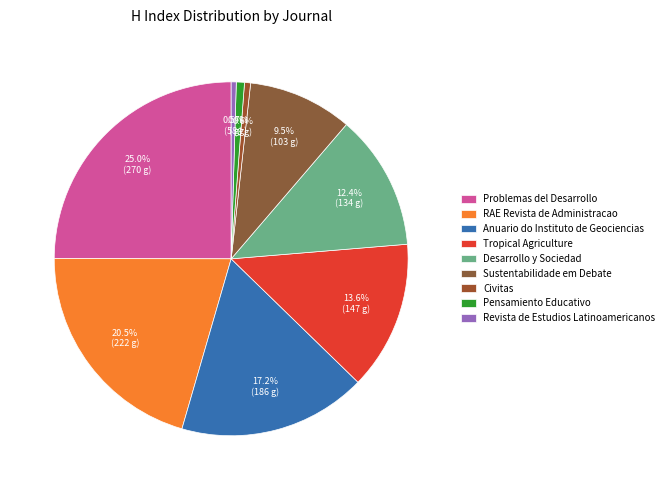

True or false: RAE Revista de Administracao accounts for 10% of the total.

False